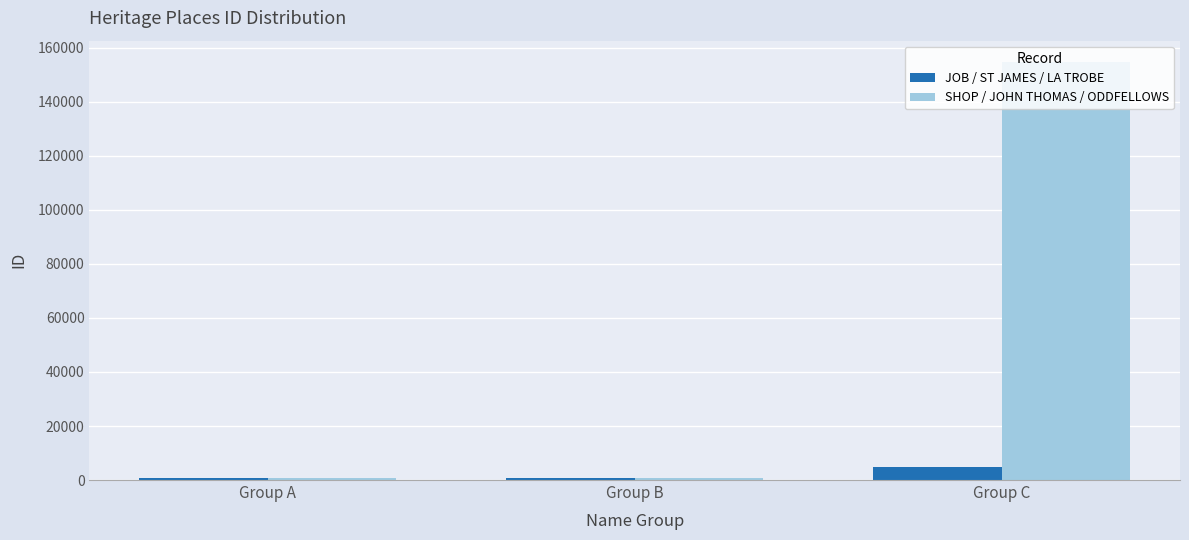

Which series has the largest range (max minus min)?

SHOP / JOHN THOMAS / ODDFELLOWS